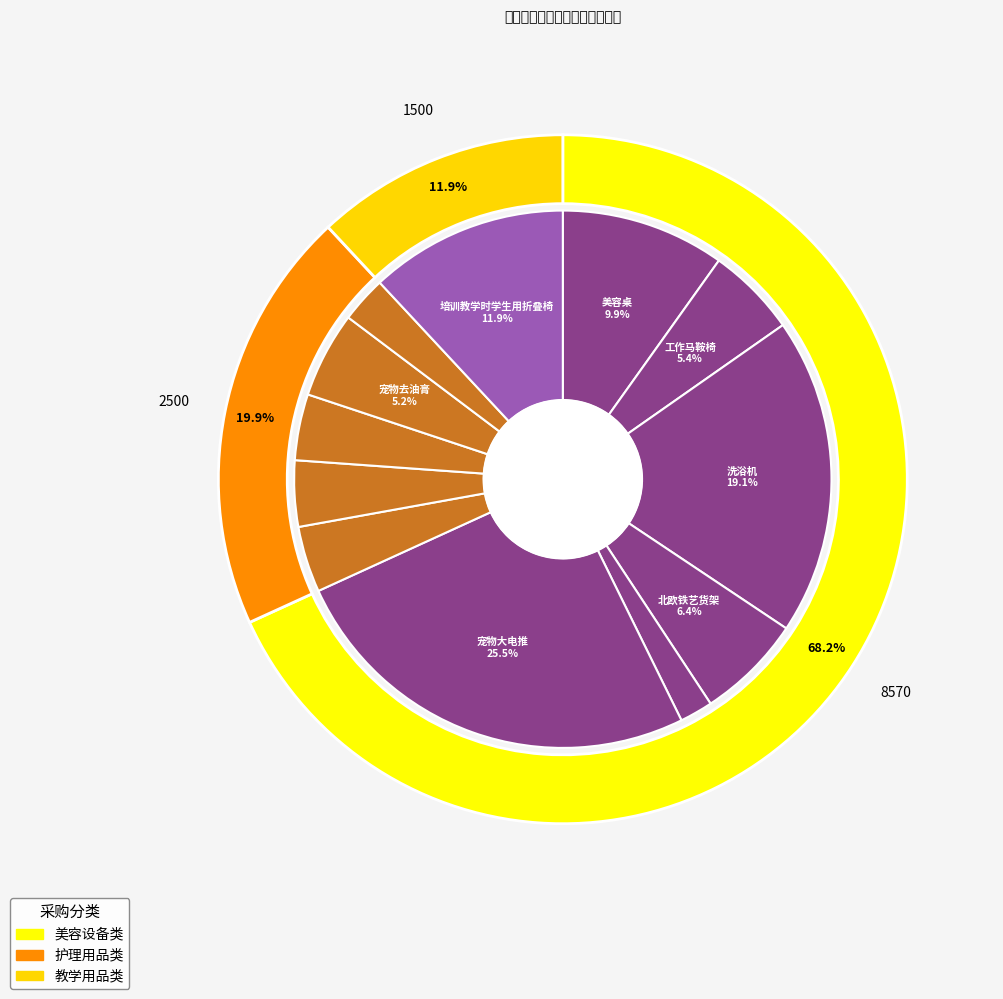

What is the total percentage of 宠物去油膏 and 培训教学时学生用折叠椅?

17.1%